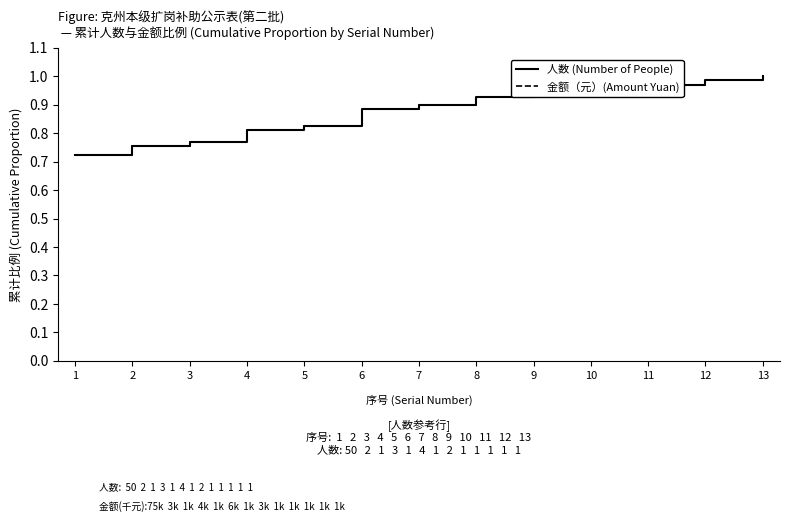

Does the chart have visible grid lines?

No